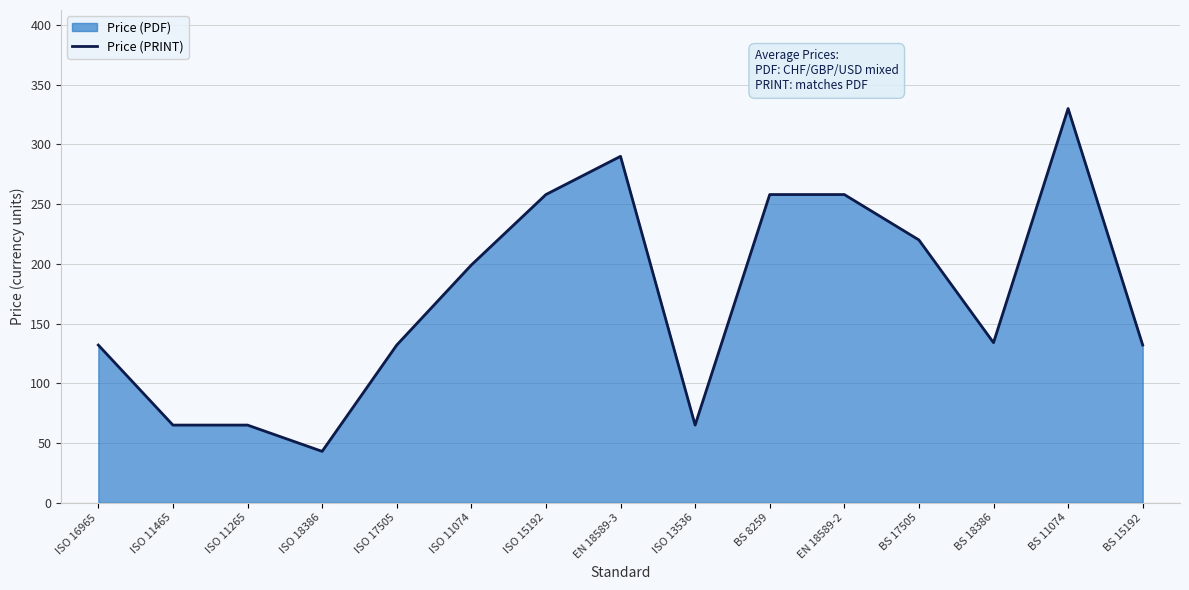

How many values exceed 134?

7